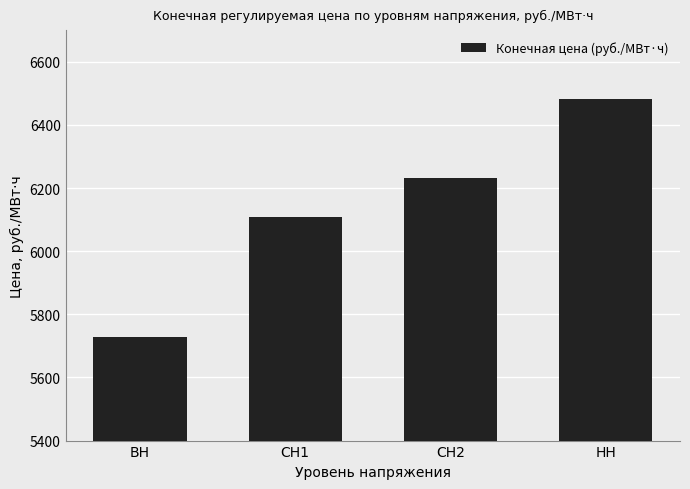

List the labels in order of value, largest first.

НН, СН2, СН1, ВН